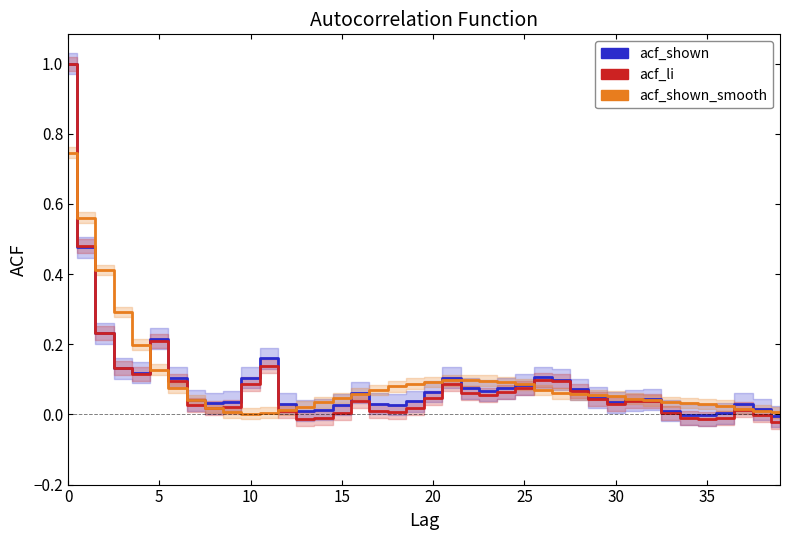

Which series has the largest range (max minus min)?

acf_li